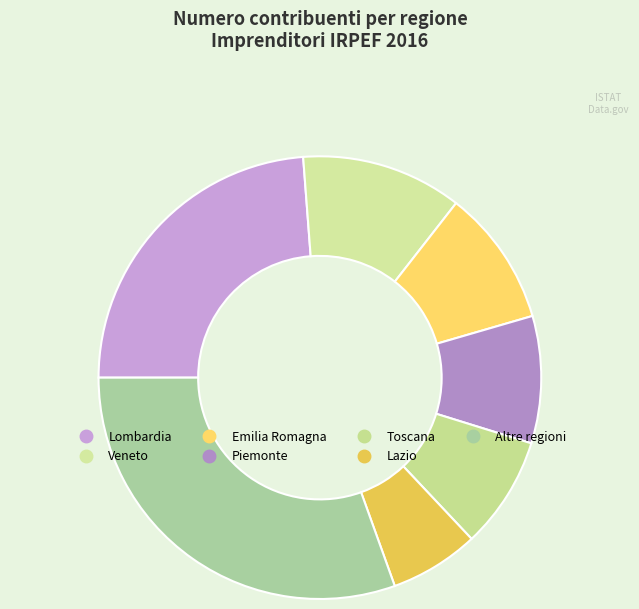

Count the number of slices in the pie.

7